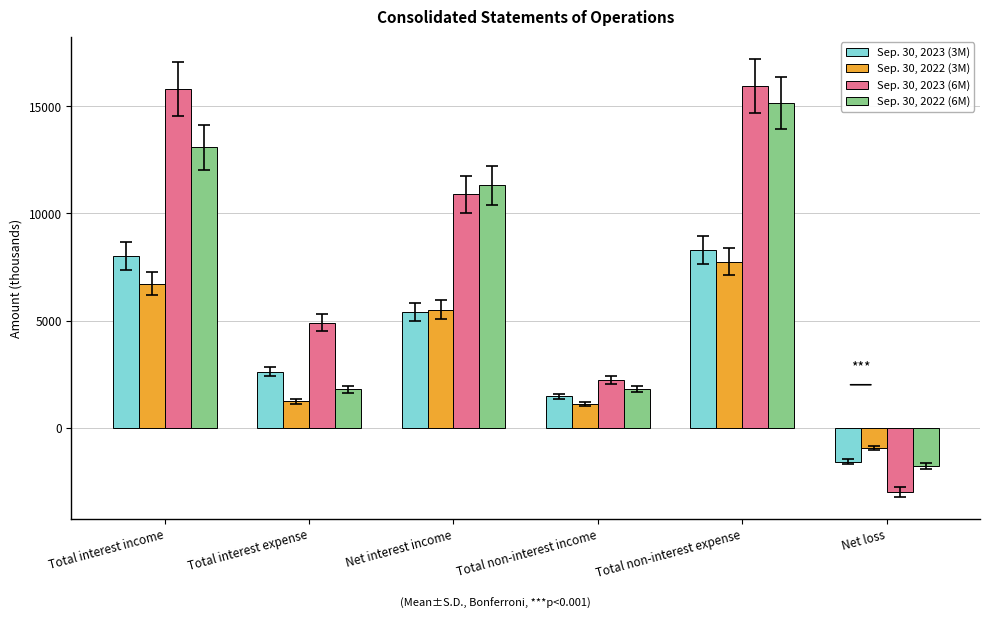

Where is Sep. 30, 2023 (6M) nearest to the value 6472?

Total interest expense